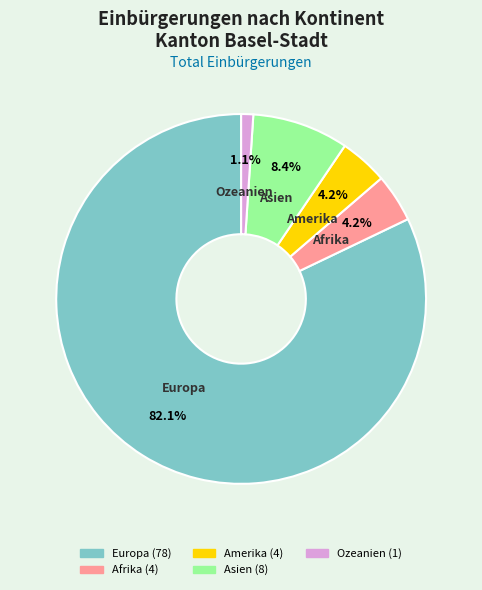

How many slices are in this pie chart?

5